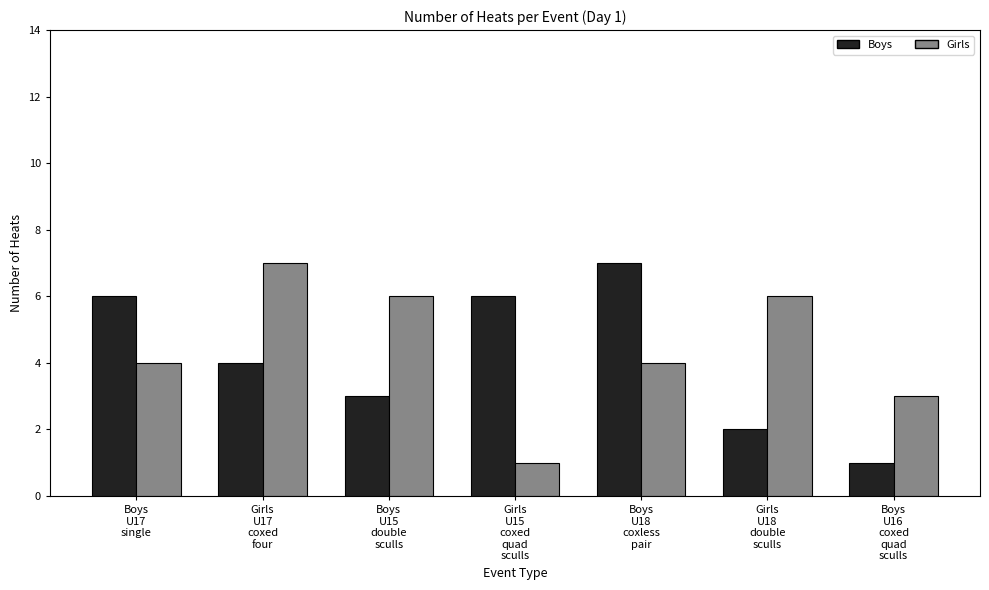

What is the difference between the maximum and minimum values in the Boys series?

6